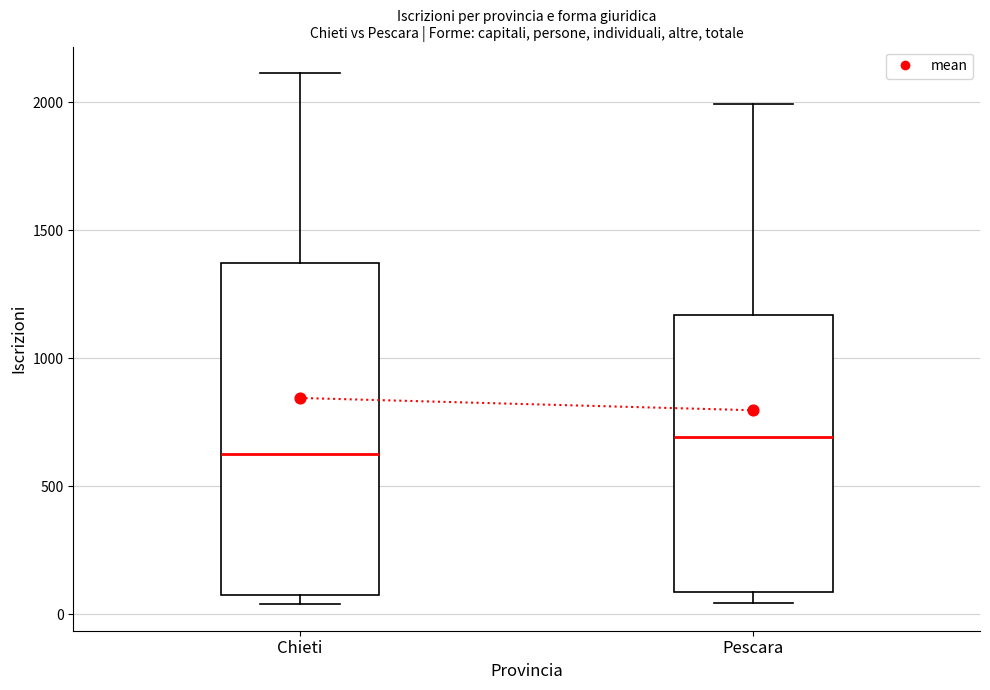

Which box has the highest median line?

Pescara